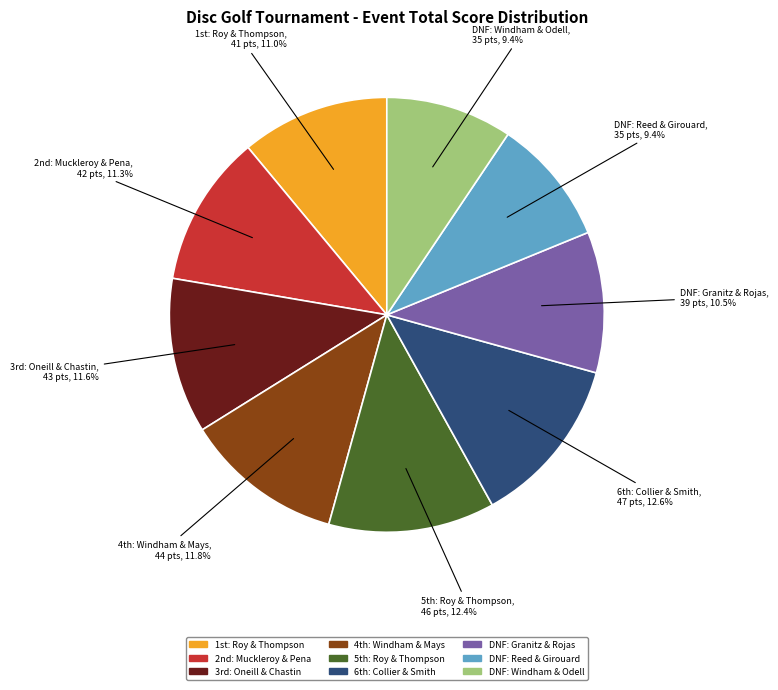

Does any single category account for the majority?

No